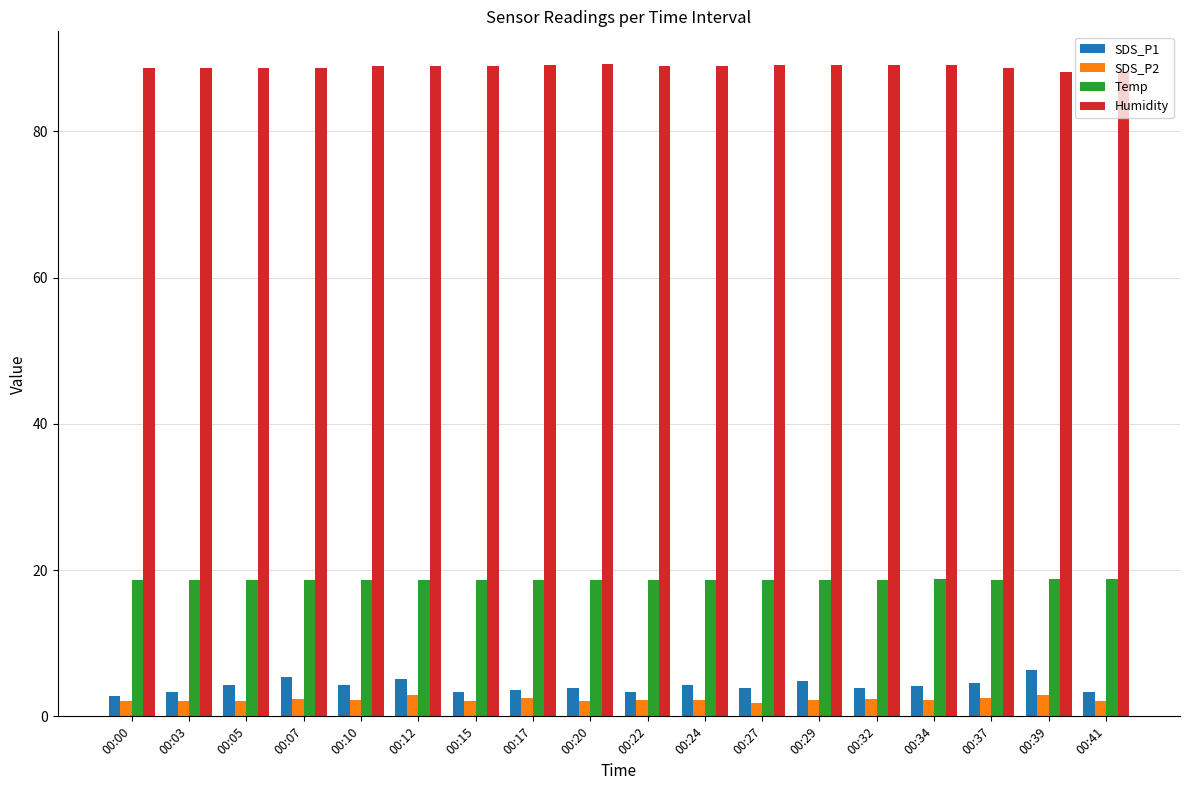

Count the number of data series in this chart.

4